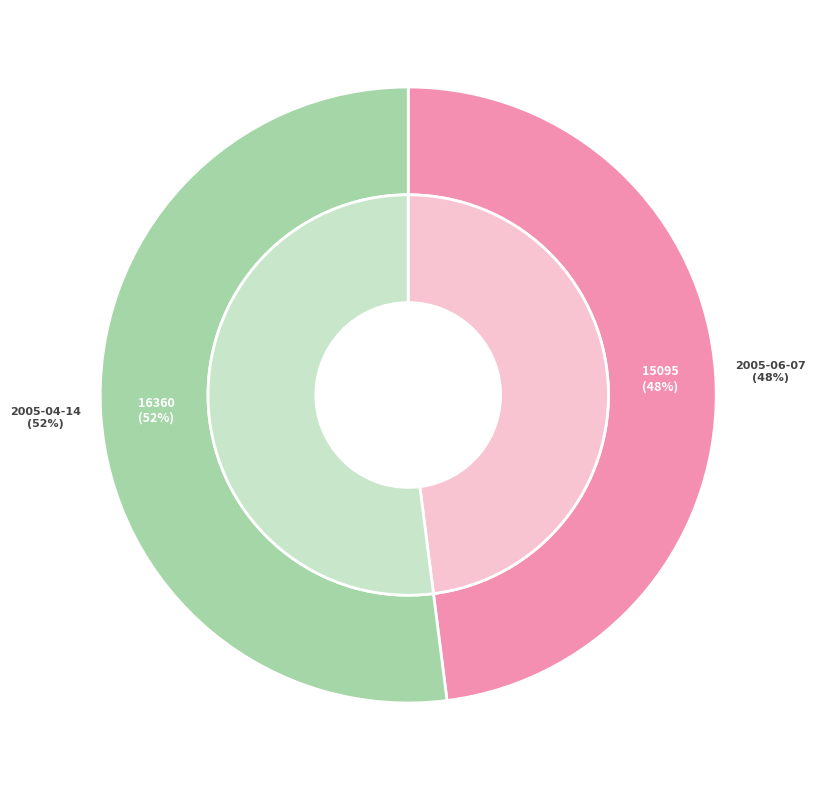

Combined, what portion of the pie is 2005-04-14 and 2005-06-07?

100.0%